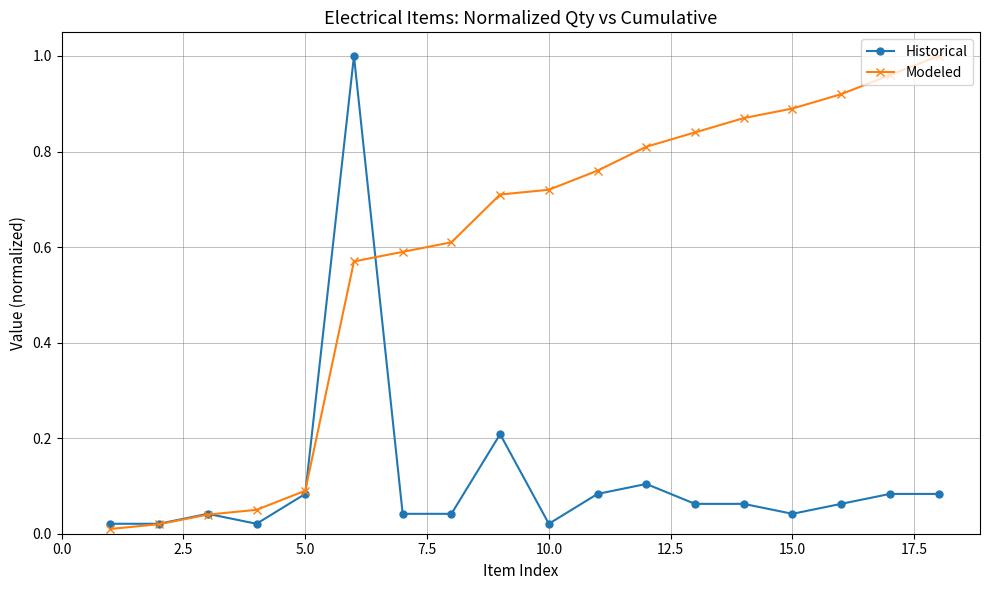

True or false: Historical has more than 2 interior local peaks.

True